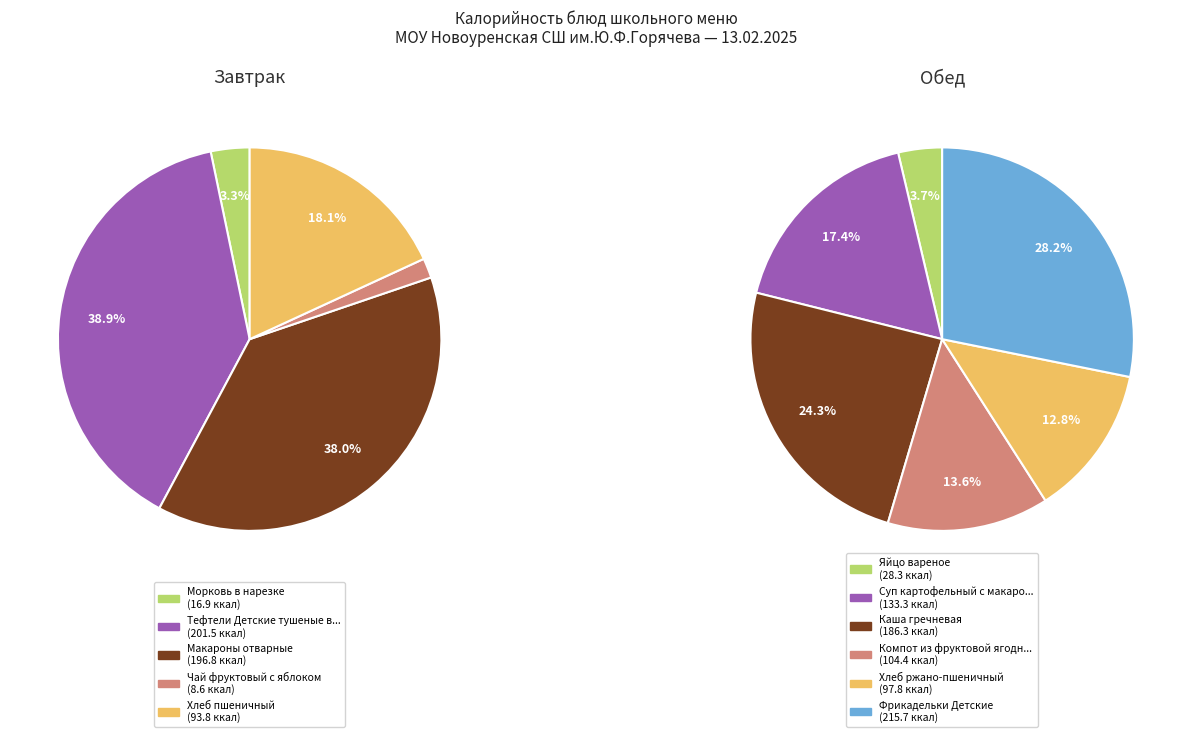

How many segments does this pie chart have?

11